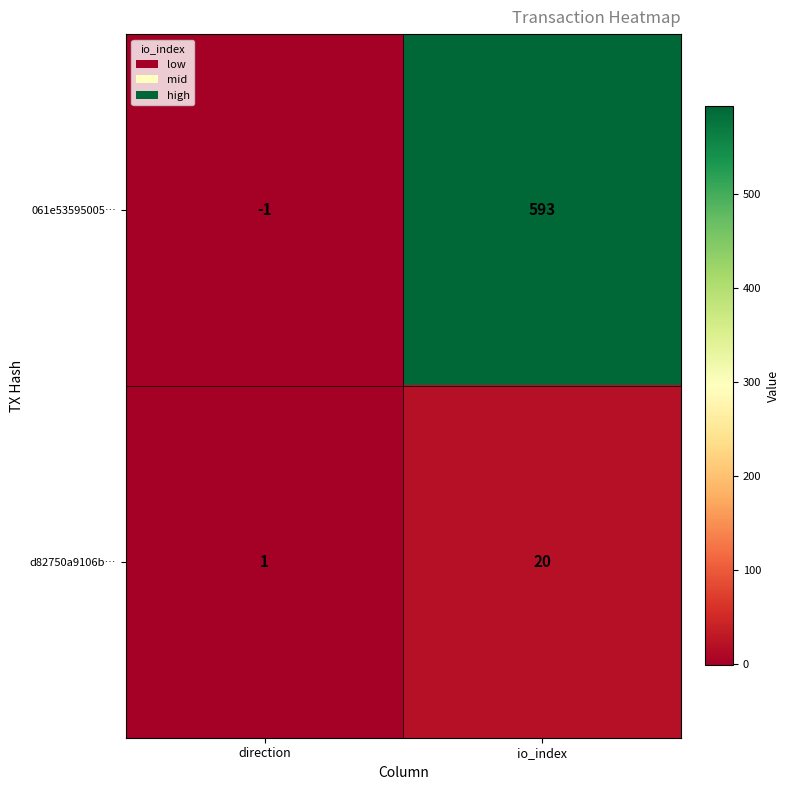

At which label is 061e53595005… closest to 296?

direction